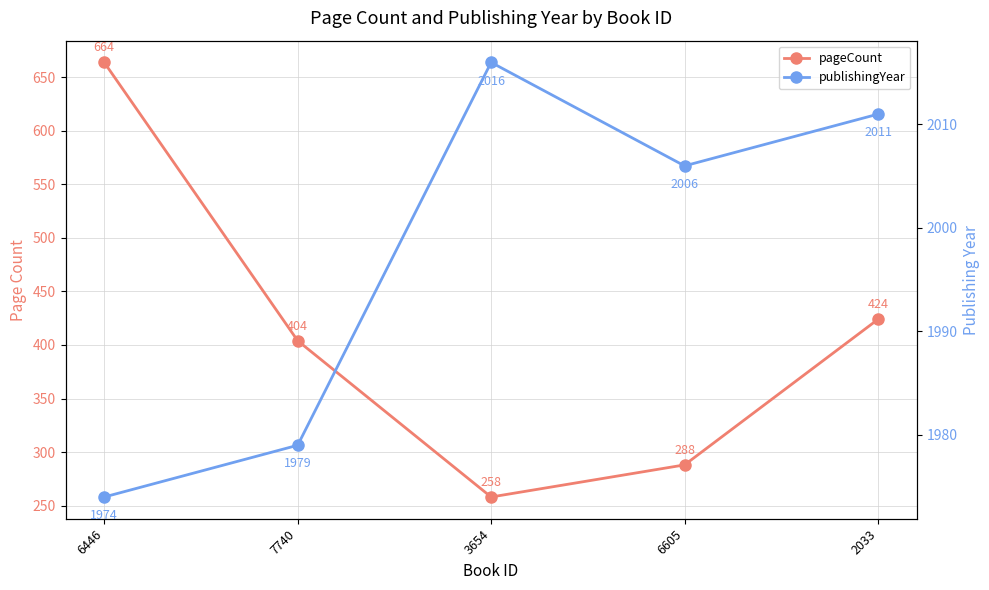

At which category does publishingYear reach its first local valley?

6605